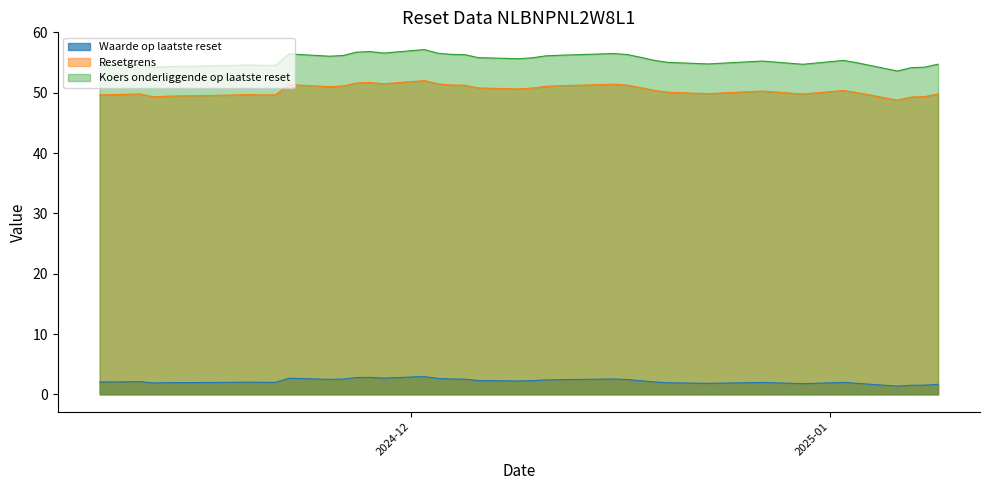

Reading right to left, extract all data points from this chart.

Waarde op laatste reset: 2024-11-08=2.0	2024-11-11=2.1	2024-11-12=1.9	2024-11-13=1.9	2024-11-14=1.9	2024-11-15=1.9	2024-11-18=2.0	2024-11-19=2.0	2024-11-20=2.0	2024-11-21=2.0	2024-11-22=2.7	2024-11-25=2.5	2024-11-26=2.5	2024-11-27=2.8	2024-11-28=2.8	2024-11-29=2.7	2024-12-02=3.0	2024-12-03=2.6	2024-12-04=2.5	2024-12-05=2.5	2024-12-06=2.3	2024-12-09=2.2	2024-12-10=2.3	2024-12-11=2.4	2024-12-12=2.4	2024-12-16=2.5	2024-12-17=2.5	2024-12-18=2.3	2024-12-19=2.0	2024-12-20=1.9	2024-12-23=1.8	2024-12-27=2.0	2024-12-30=1.8	2025-01-02=2.0	2025-01-03=1.8	2025-01-06=1.4	2025-01-07=1.5	2025-01-08=1.5	2025-01-09=1.7
Resetgrens: 2024-11-08=49.6	2024-11-11=49.8	2024-11-12=49.3	2024-11-13=49.4	2024-11-14=49.5	2024-11-15=49.5	2024-11-18=49.6	2024-11-19=49.7	2024-11-20=49.6	2024-11-21=49.6	2024-11-22=51.4	2024-11-25=51.0	2024-11-26=51.1	2024-11-27=51.6	2024-11-28=51.7	2024-11-29=51.5	2024-12-02=52.0	2024-12-03=51.5	2024-12-04=51.3	2024-12-05=51.3	2024-12-06=50.8	2024-12-09=50.6	2024-12-10=50.8	2024-12-11=51.1	2024-12-12=51.2	2024-12-16=51.4	2024-12-17=51.3	2024-12-18=50.9	2024-12-19=50.4	2024-12-20=50.1	2024-12-23=49.9	2024-12-27=50.3	2024-12-30=49.8	2025-01-02=50.4	2025-01-03=50.0	2025-01-06=48.8	2025-01-07=49.3	2025-01-08=49.4	2025-01-09=49.8
Koers onderliggende op laatste reset: 2024-11-08=54.6	2024-11-11=54.7	2024-11-12=54.2	2024-11-13=54.3	2024-11-14=54.4	2024-11-15=54.4	2024-11-18=54.5	2024-11-19=54.6	2024-11-20=54.5	2024-11-21=54.6	2024-11-22=56.4	2024-11-25=56.1	2024-11-26=56.2	2024-11-27=56.7	2024-11-28=56.8	2024-11-29=56.6	2024-12-02=57.2	2024-12-03=56.6	2024-12-04=56.4	2024-12-05=56.3	2024-12-06=55.8	2024-12-09=55.6	2024-12-10=55.8	2024-12-11=56.1	2024-12-12=56.2	2024-12-16=56.5	2024-12-17=56.3	2024-12-18=55.9	2024-12-19=55.4	2024-12-20=55.0	2024-12-23=54.8	2024-12-27=55.3	2024-12-30=54.7	2025-01-02=55.4	2025-01-03=55.0	2025-01-06=53.6	2025-01-07=54.2	2025-01-08=54.2	2025-01-09=54.7